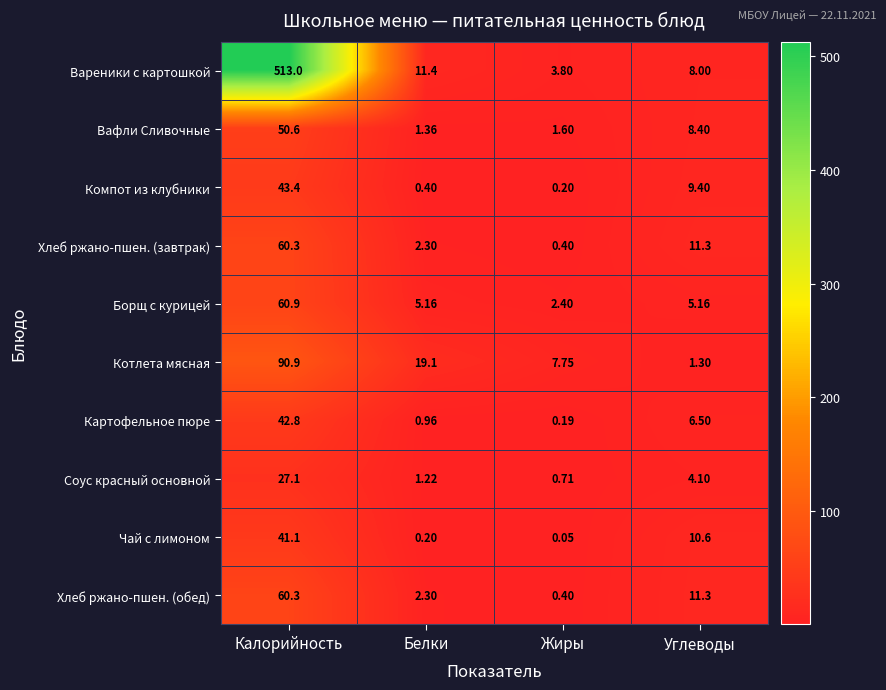

Which category has the lowest value across all series?

Жиры